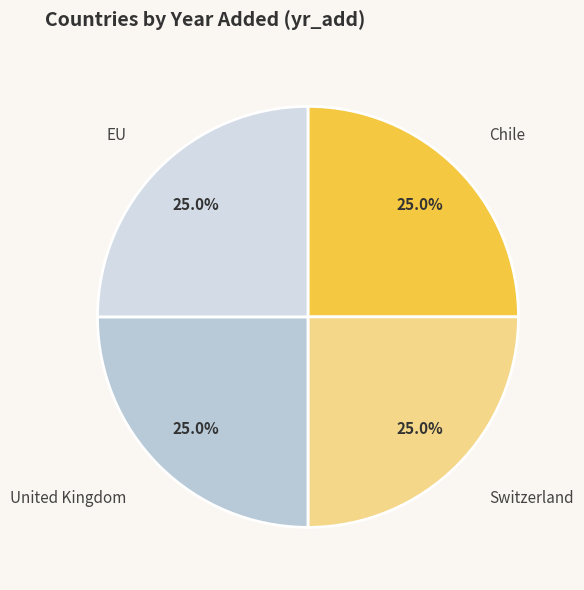

Does any single category account for the majority?

No